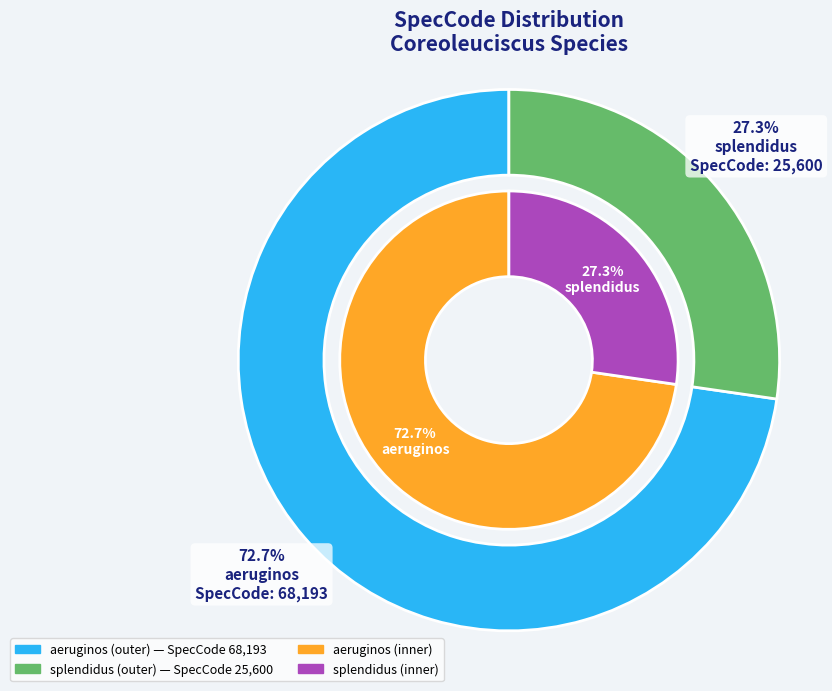

To the nearest percent, what is the difference between the largest and smallest slice percentages?

45%